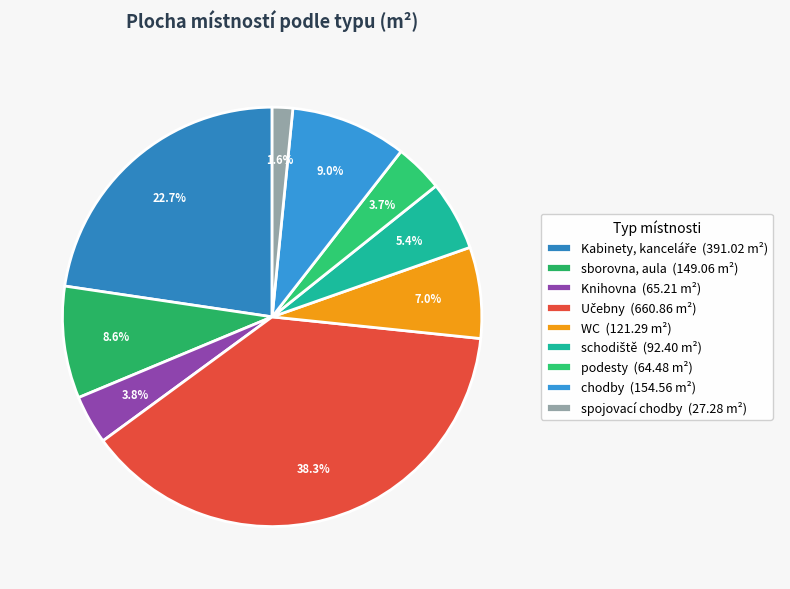

How many slices are in this pie chart?

9